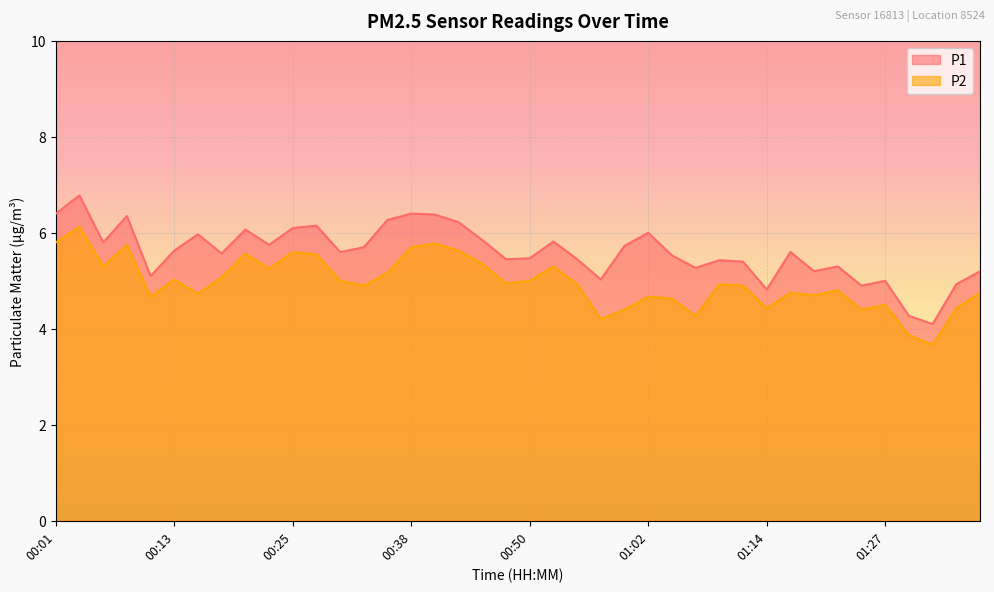

What is the value of the P1 point at the 27th from the left?

5.5